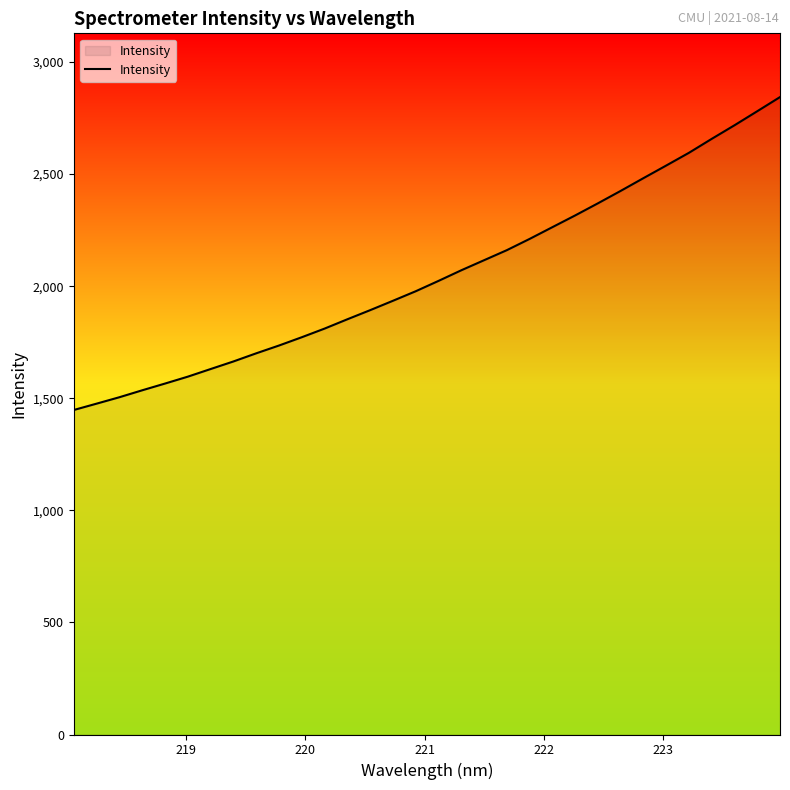

What is the difference between the maximum and minimum values?

1395.9